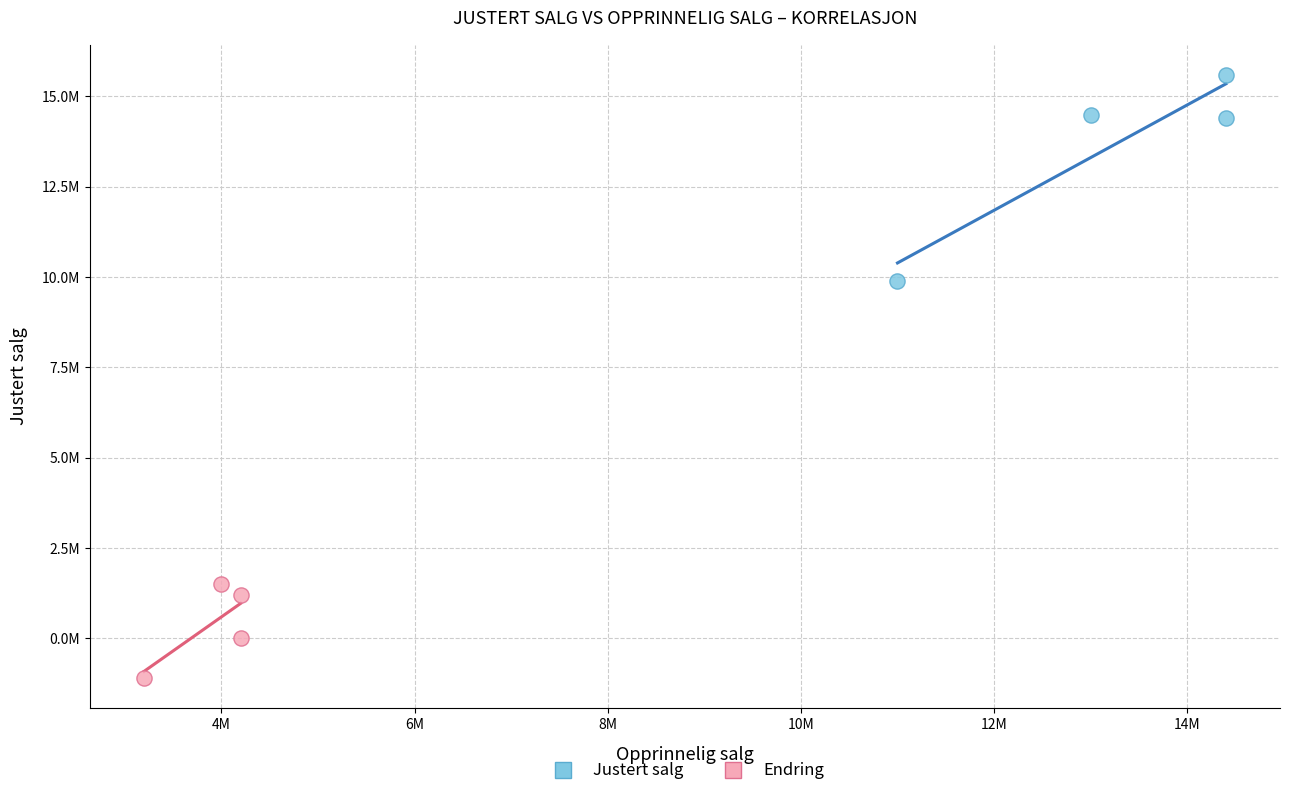

Which series contains the highest Y value?

Justert salg